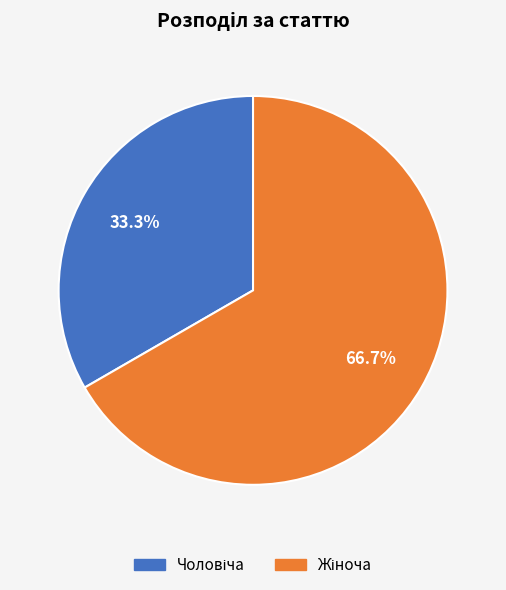

What is the change in value from Чоловіча to Жіноча?

+1